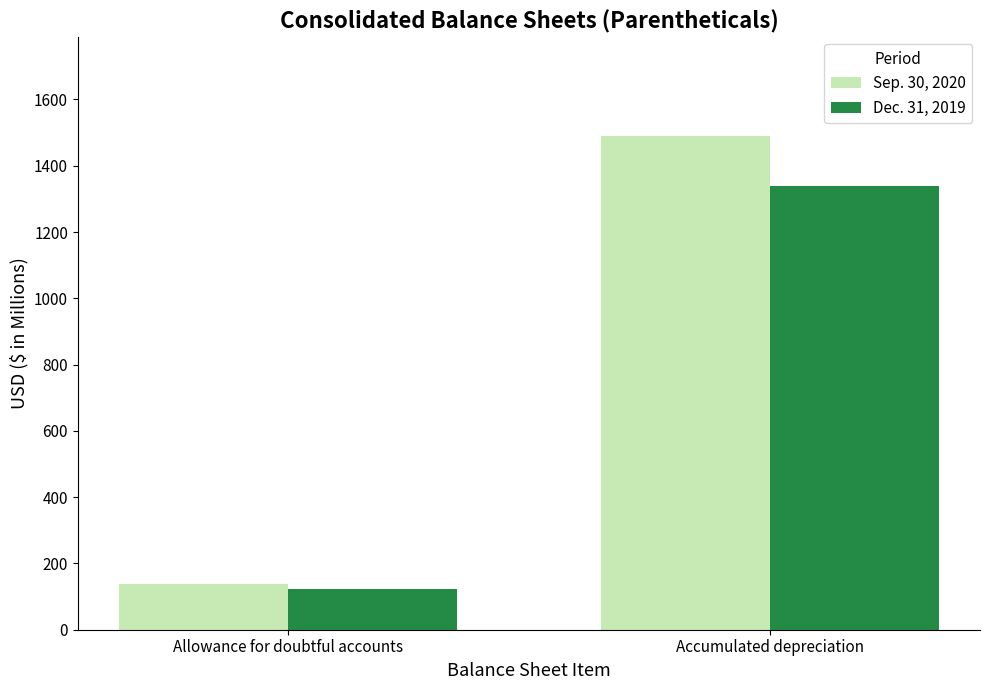

How many bars are there in each group?

2